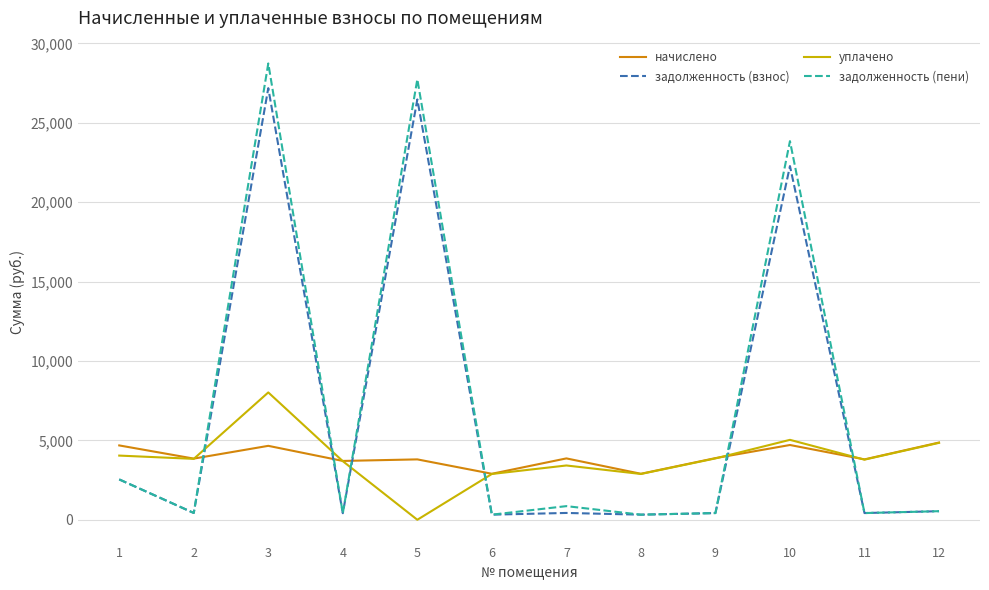

At which label does задолженность (пени) first exceed 540?

1